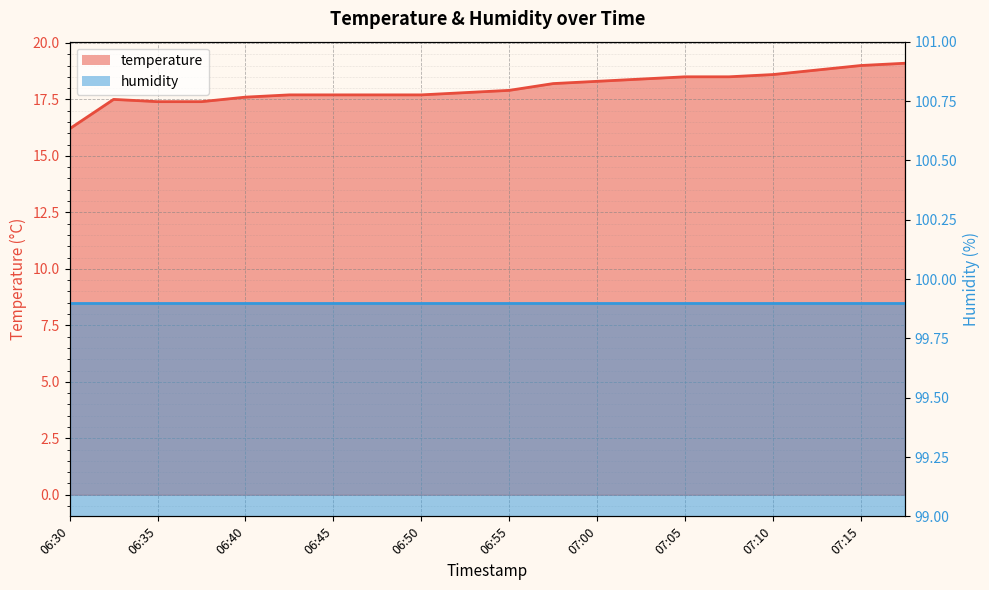

What is the value of the 5th point from the left?

17.6